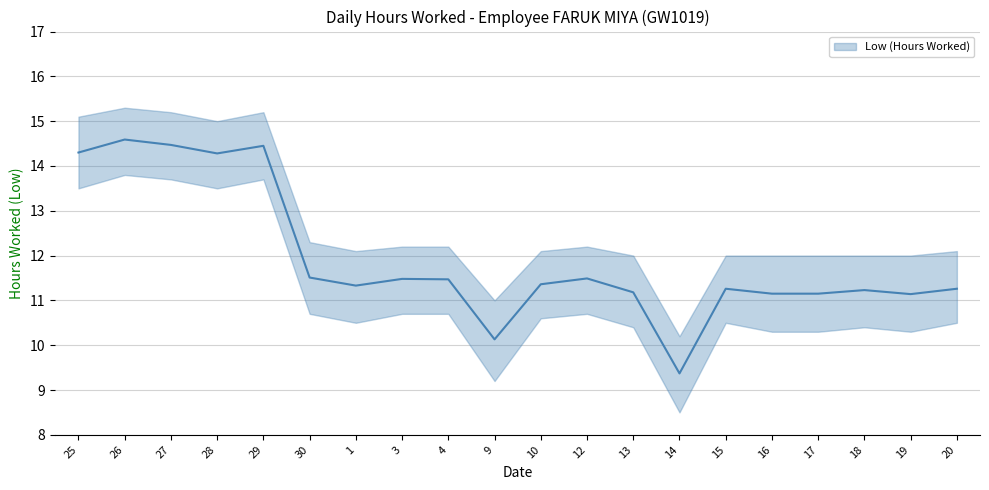

How many lines are shown in the chart?

1